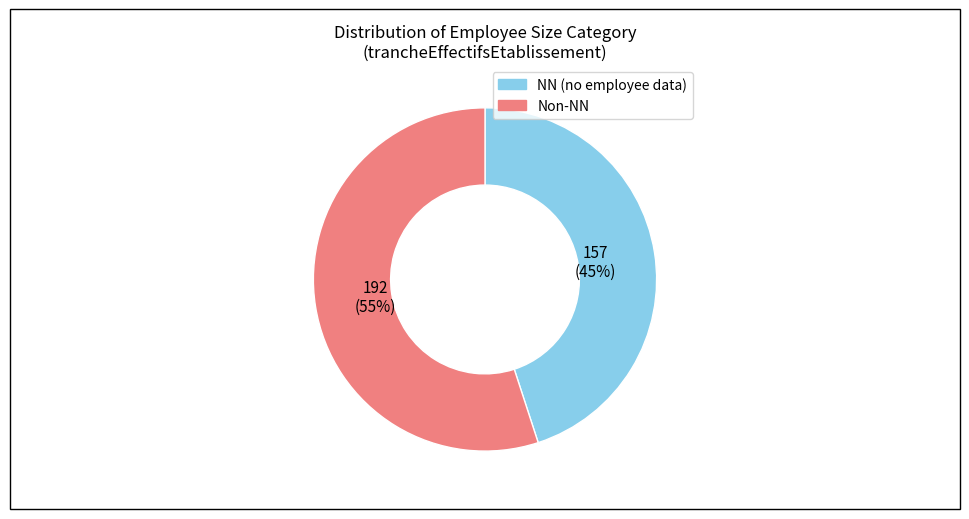

Is there any slice that represents more than half of the pie?

Yes